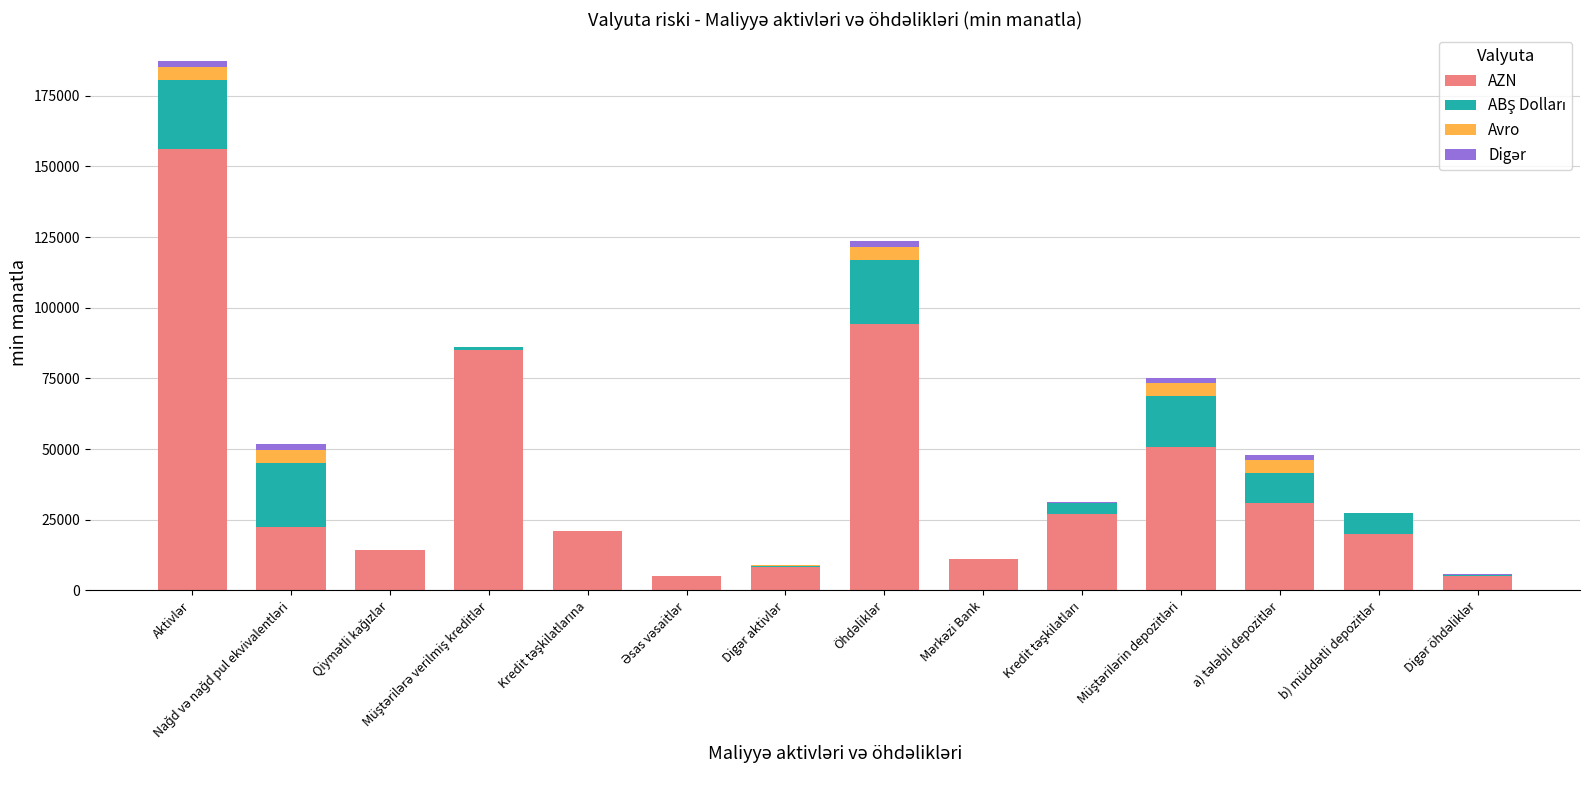

What is the sum of all AZN values?

551746.0